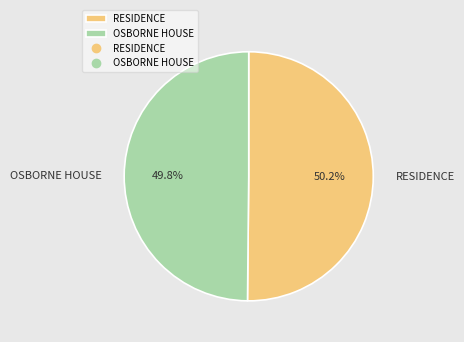

Approximately how many times larger is the value at OSBORNE HOUSE compared to RESIDENCE?

1.0